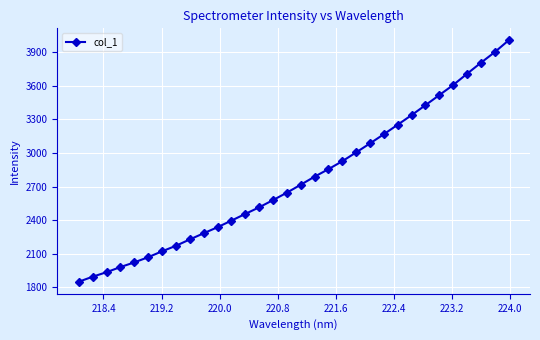

What is the difference between the maximum and minimum values?

2154.9